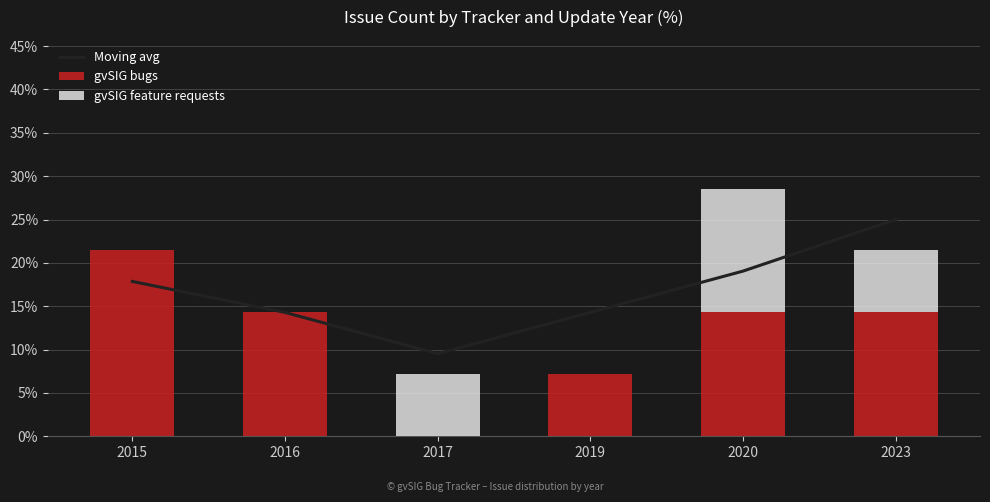

Which category has the lowest value across all series?

2017